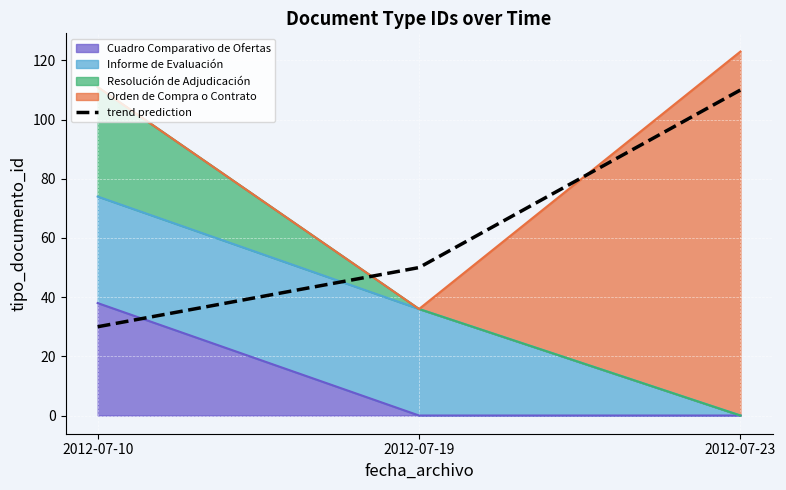

True or false: the data shows 29 at 2012-07-19.

False